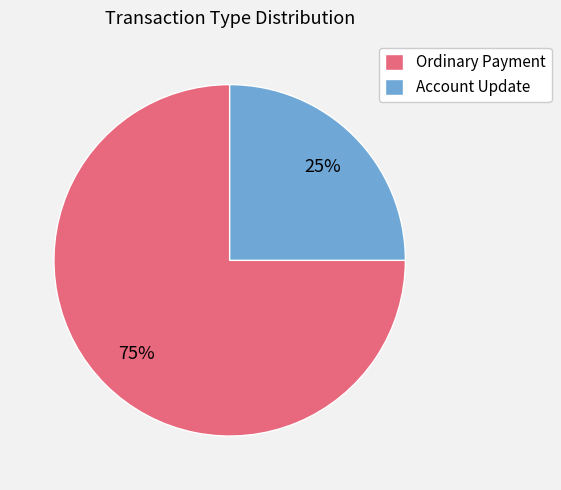

Which slice represents more than half of the pie?

Ordinary Payment